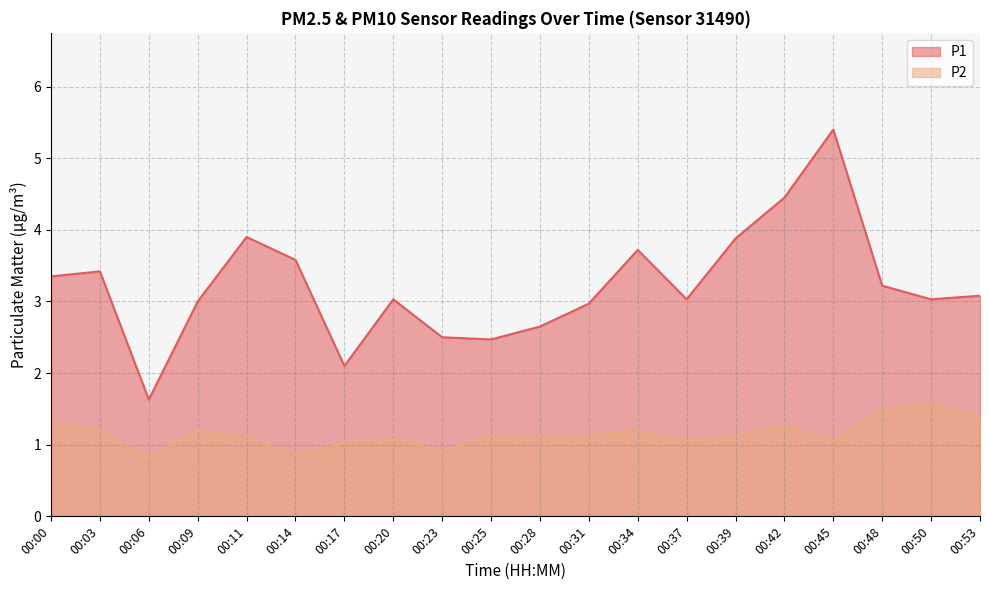

At which category is the sum across all series the highest?

00:45